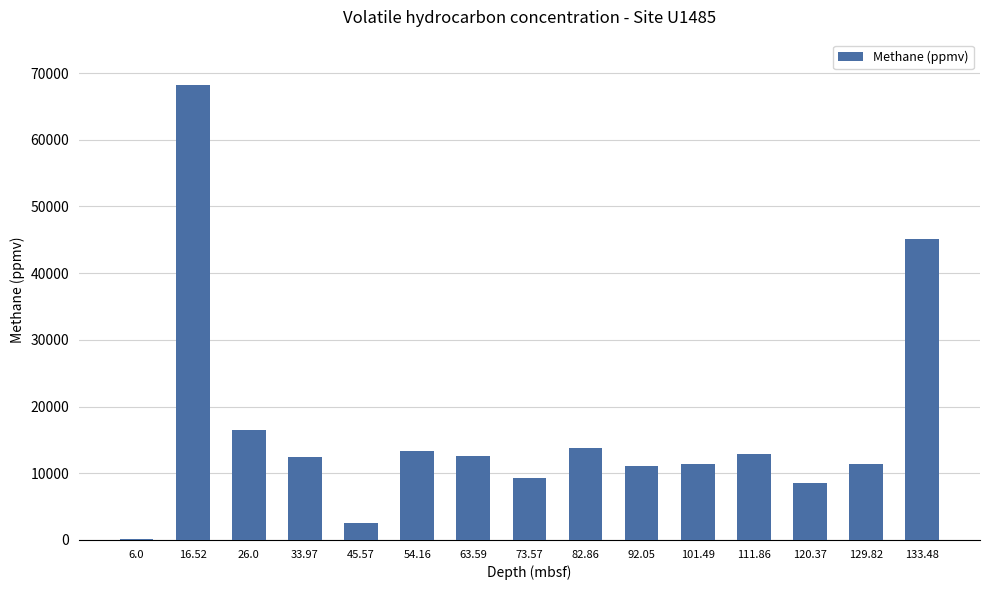

Which has a higher value, 63.59 or 16.52?

16.52